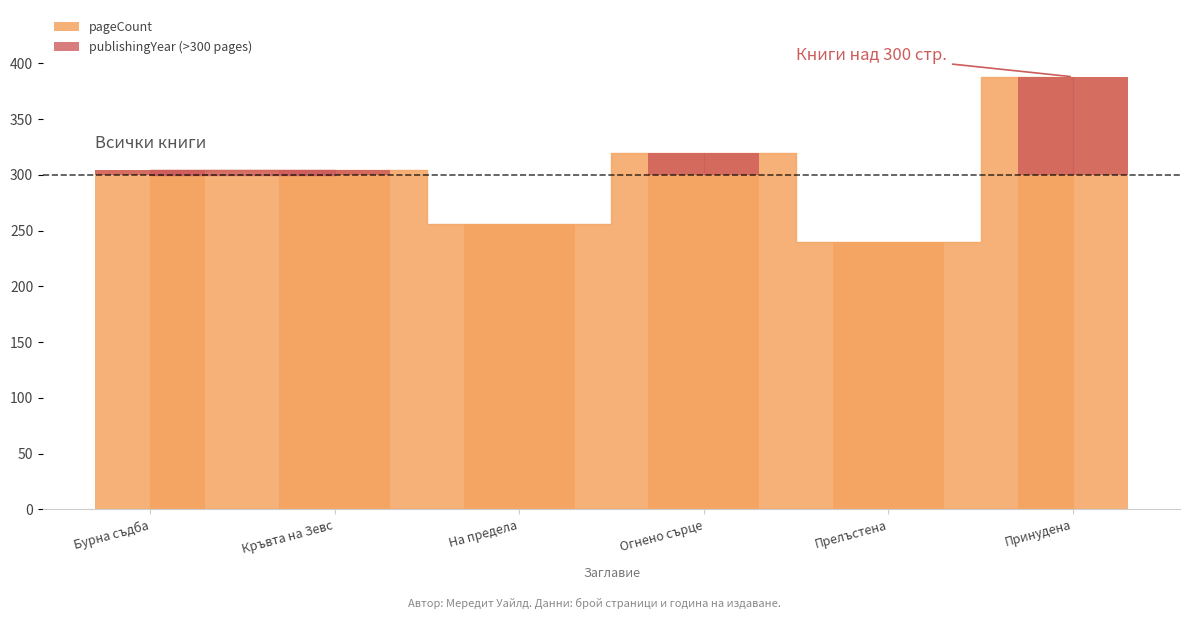

How many data points are less than 304?

2